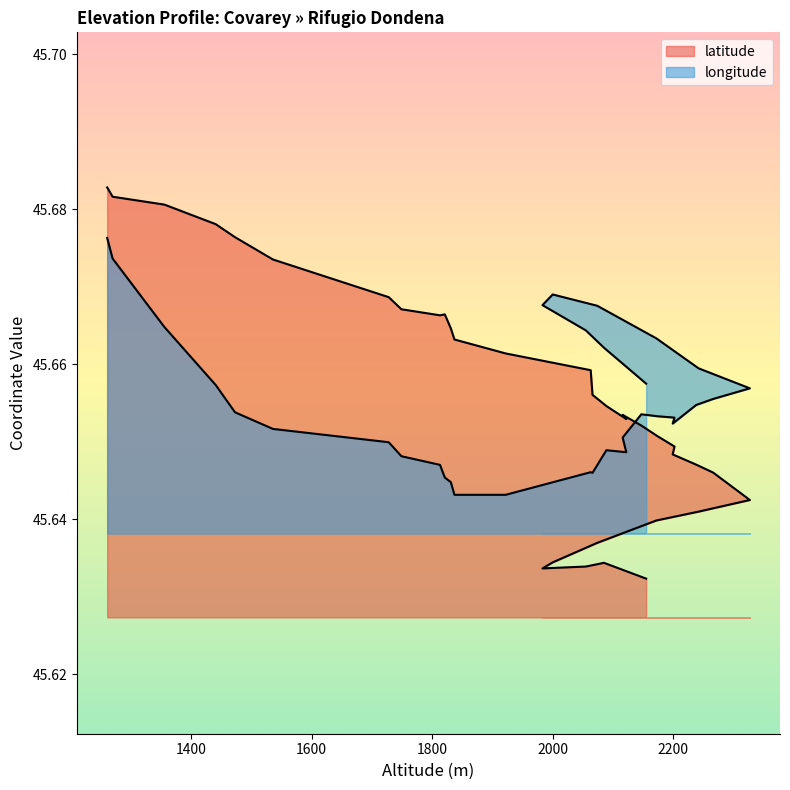

The value of latitude at 1400 is 18.1. True or false?

False